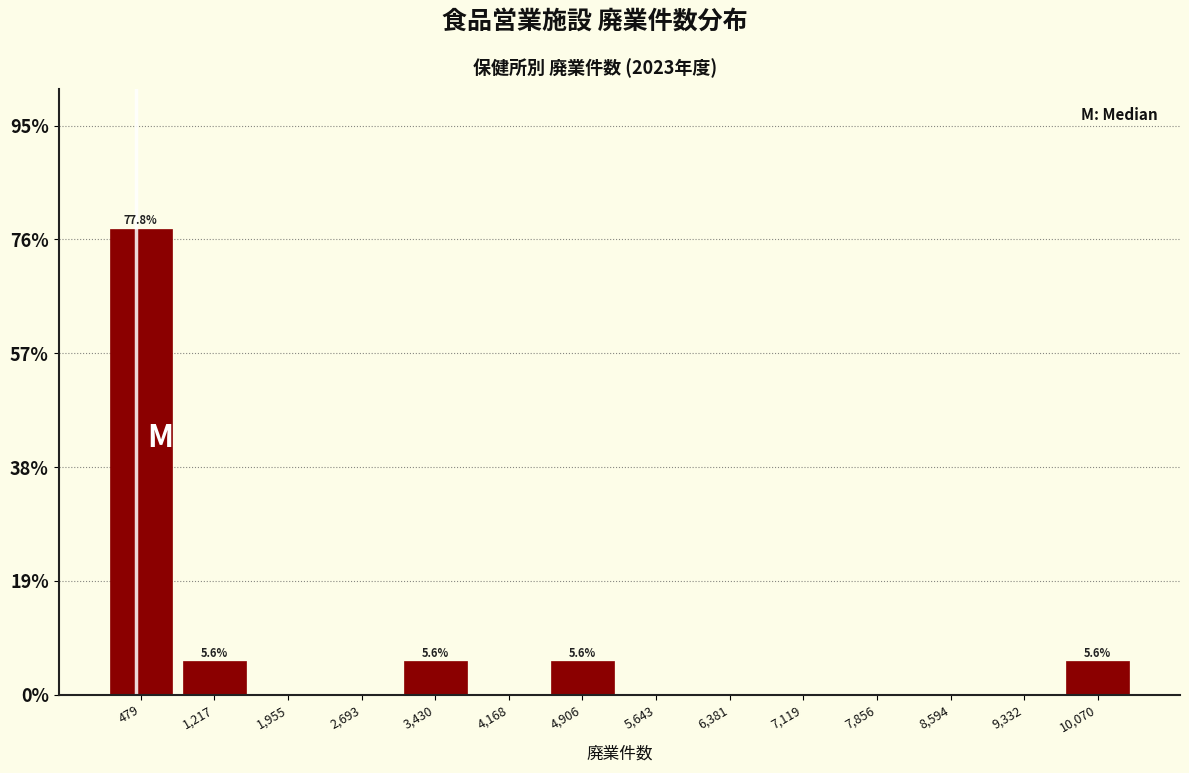

Which range on the x-axis has the tallest bar?

100 to 800